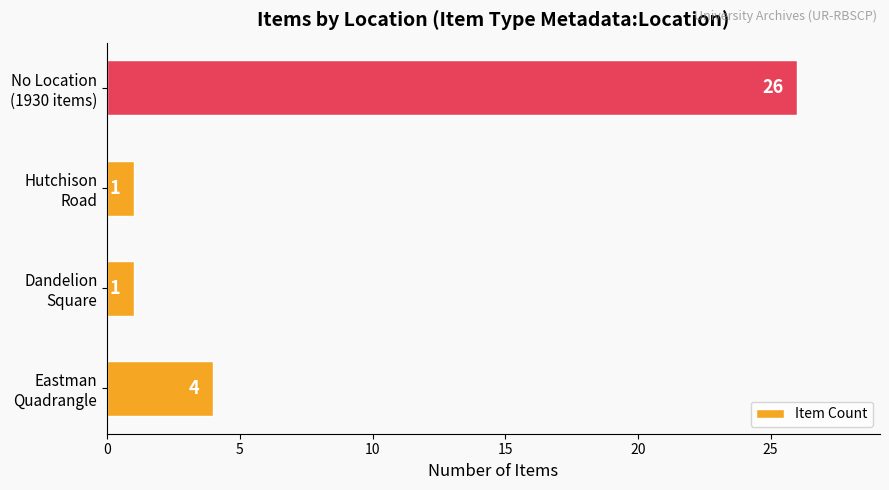

What is the greatest value displayed?

26